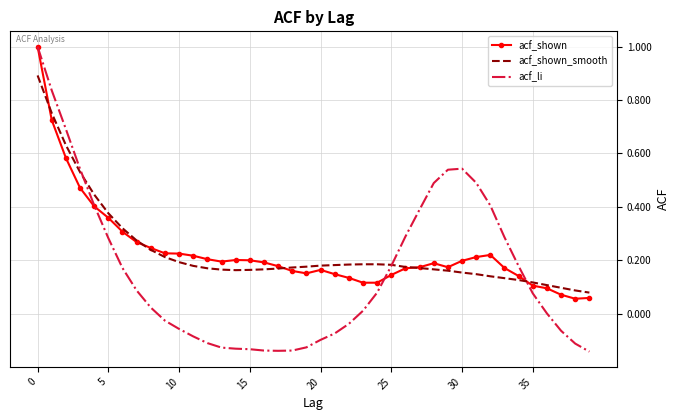

What is the maximum value for acf_shown_smooth?

0.9